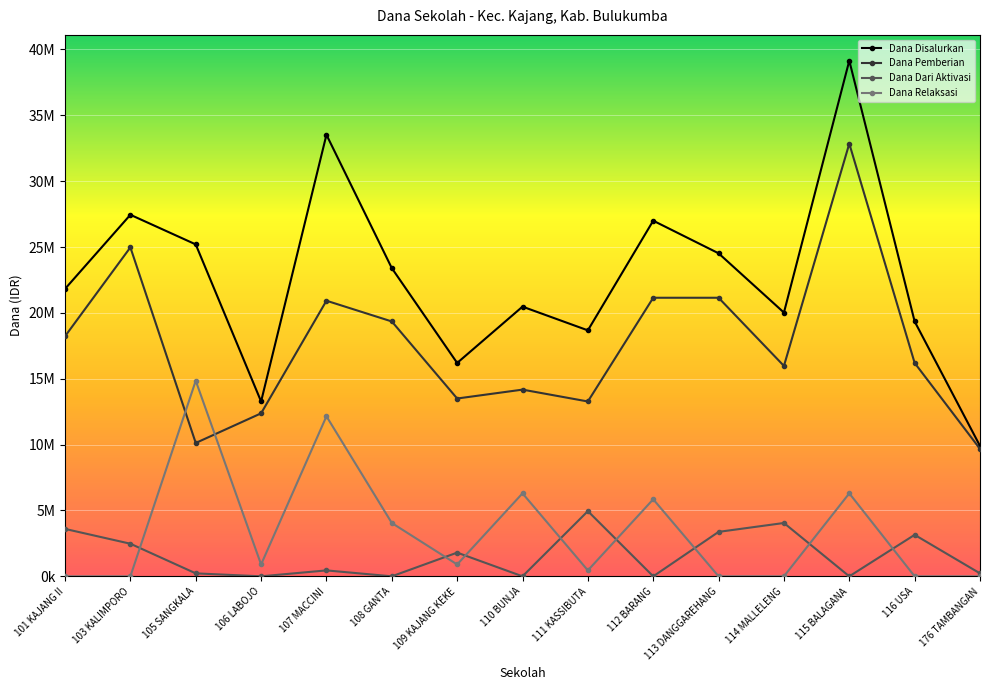

Where is the first local minimum for Dana Disalurkan?

106 LABOJO